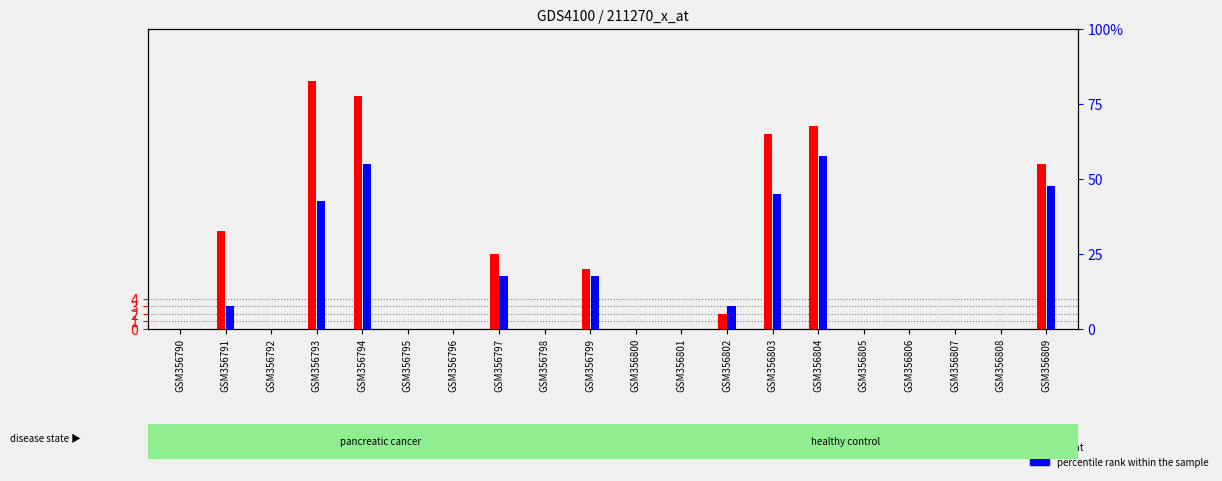

How many data points does each series have?

20